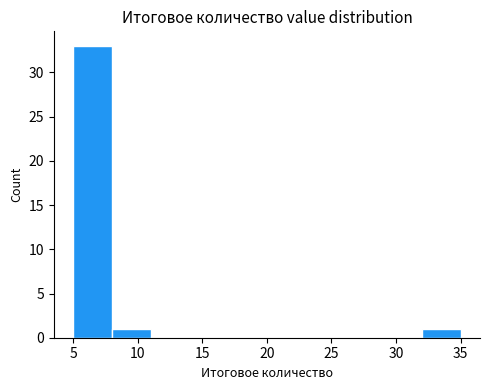

Over which range of the x-axis is the bar tallest?

5 to 8